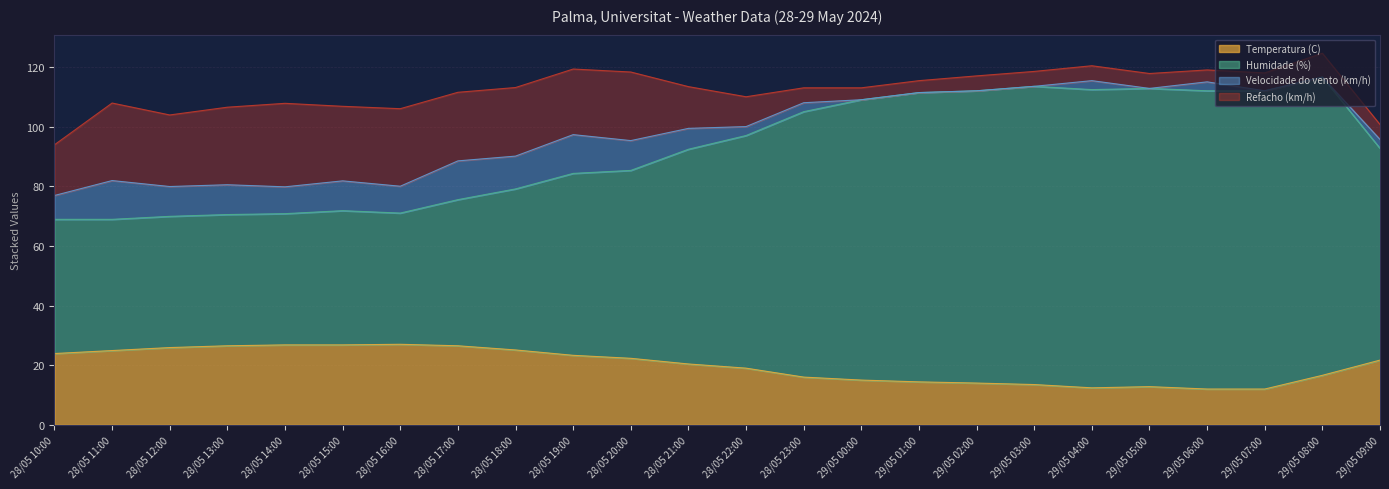

What is the value of the Humidade (%) point at the 17th from the left?

112.0